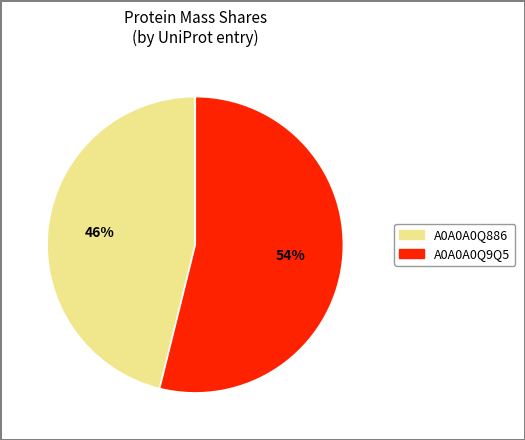

Does any single category account for the majority?

Yes